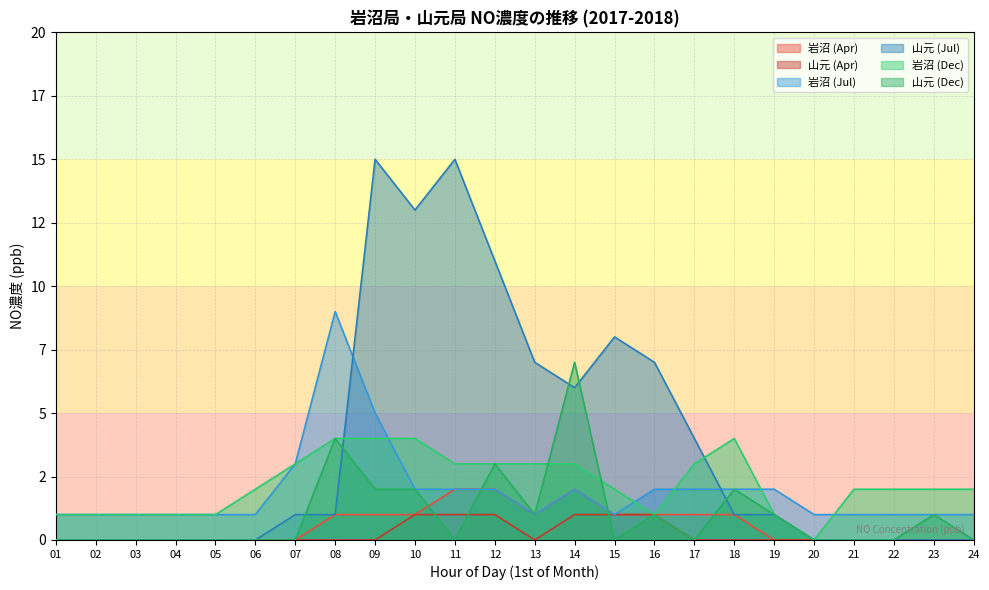

How many interior local peaks does the 岩沼 (Jul) series have?

2